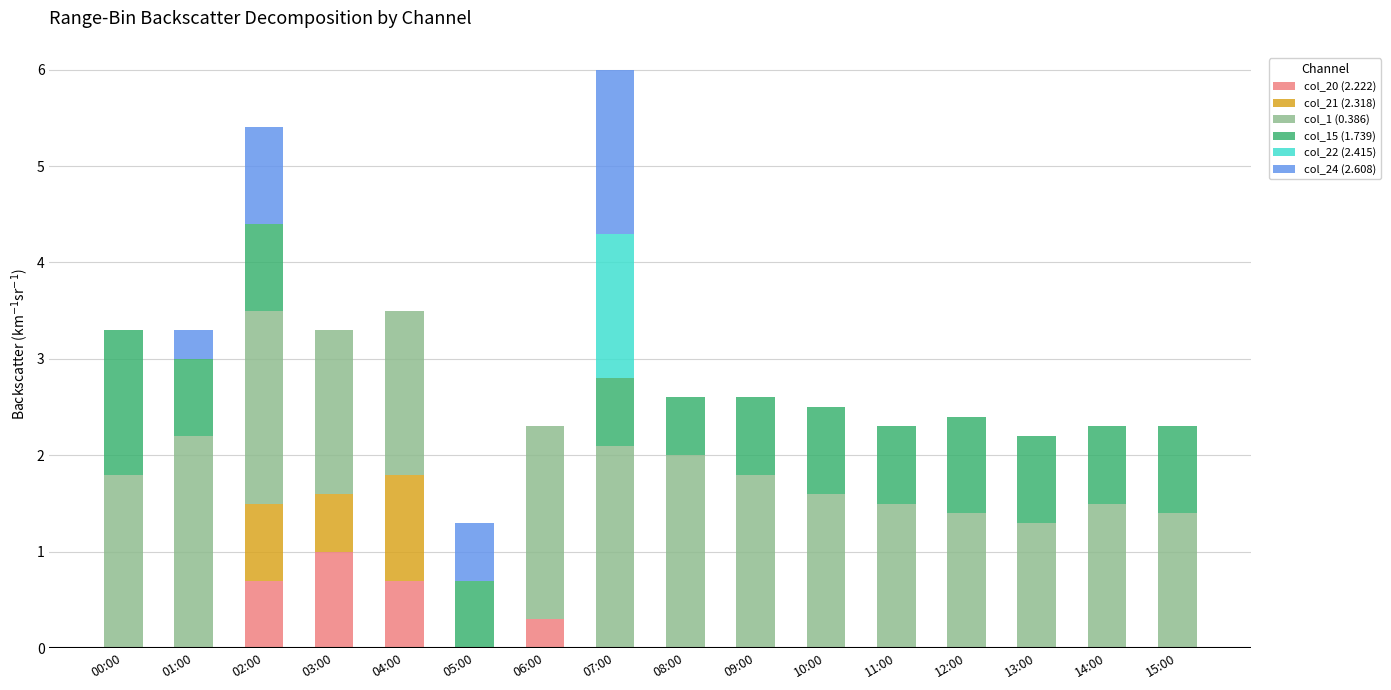

The col_20 (2.222) series shows 0.0 at 00:00. True or false?

True